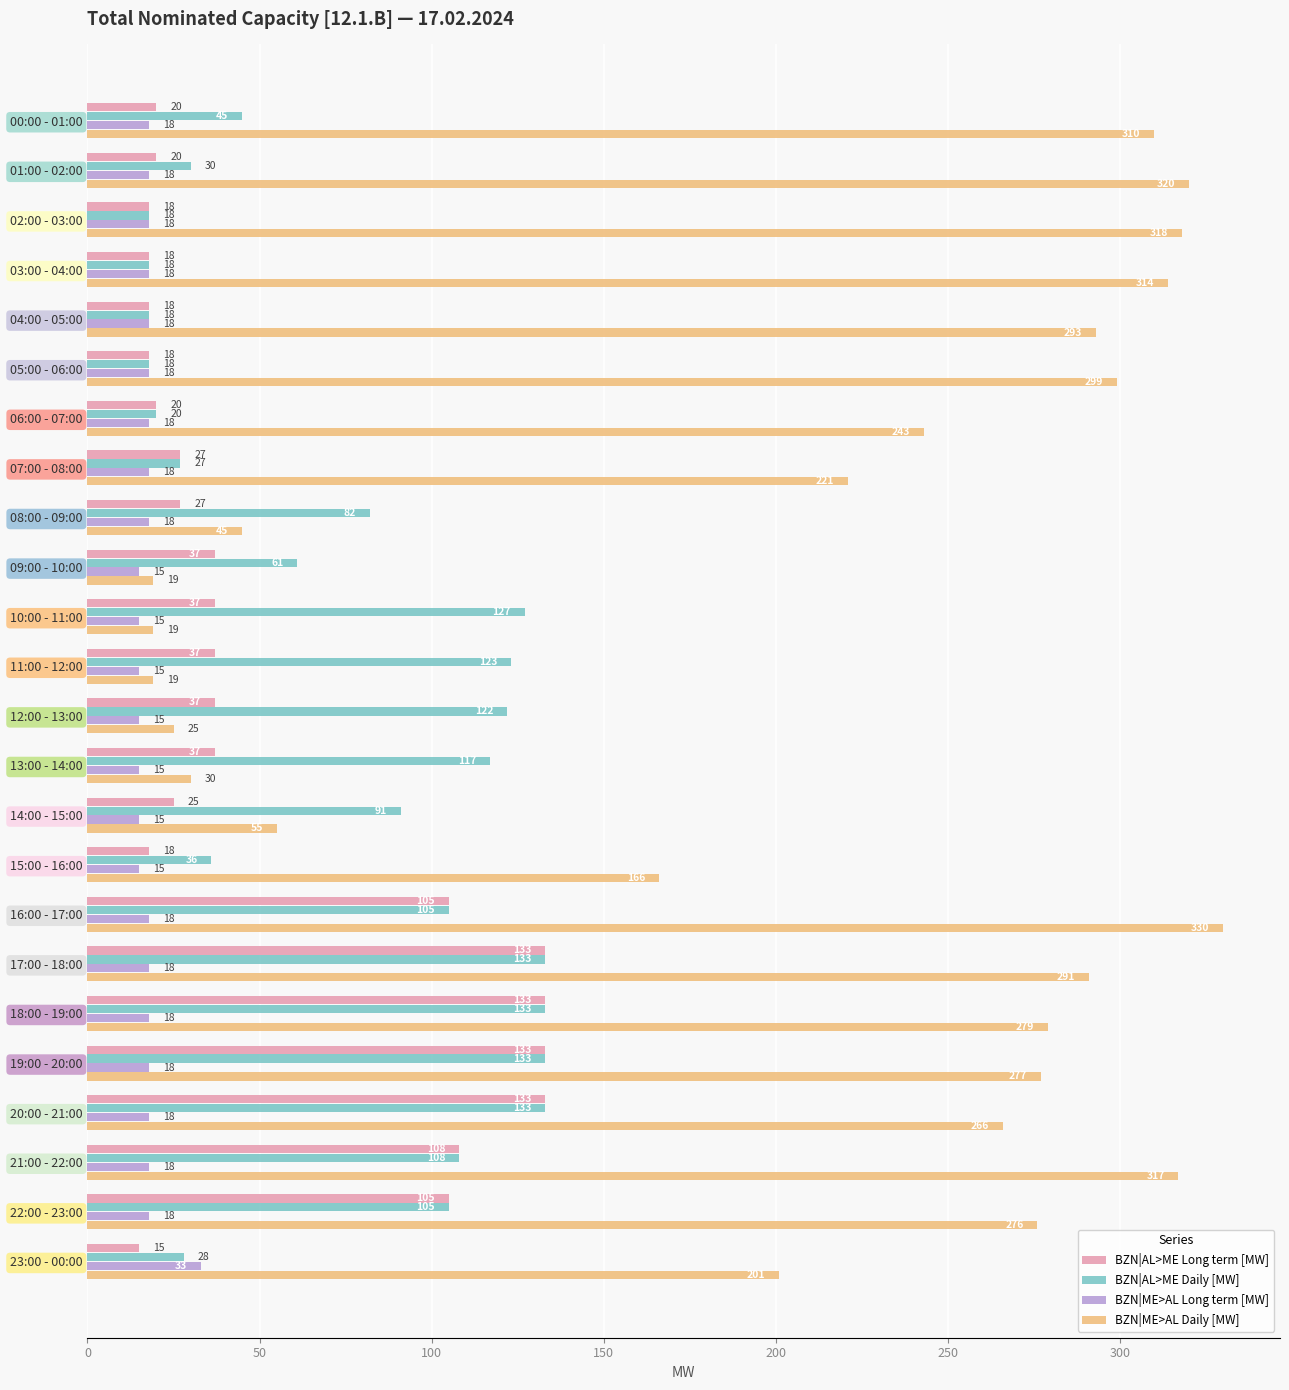

What value does the BZN|ME>AL Daily [MW] series have at 07:00 - 08:00?

221